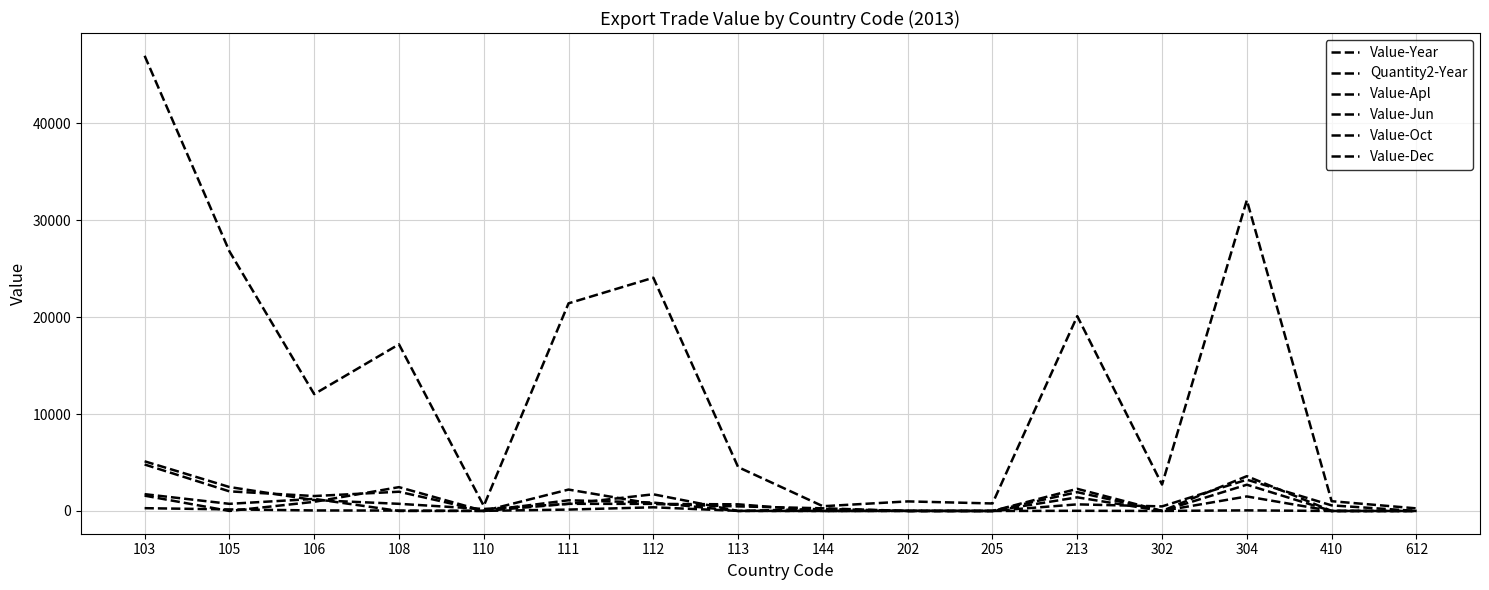

Reading left to right, list all the values displayed in this chart.

Value-Year: 46986	26806	12060	17201	521	21432	24076	4526	489	987	774	20108	2725	32083	1008	267
Quantity2-Year: 288	160	54	41	11	142	378	8	0	19	0	16	4	60	0	0
Value-Apl: 1581	0	941	2459	0	1104	864	0	215	0	0	1940	0	3593	0	0
Value-Jun: 1735	736	1245	0	0	2208	729	685	0	0	0	2285	0	1498	0	0
Value-Oct: 4797	2024	1540	1986	0	737	1720	0	0	0	0	1406	0	2709	0	0
Value-Dec: 5126	2471	1124	737	204	737	731	472	274	0	0	682	472	3229	576	0